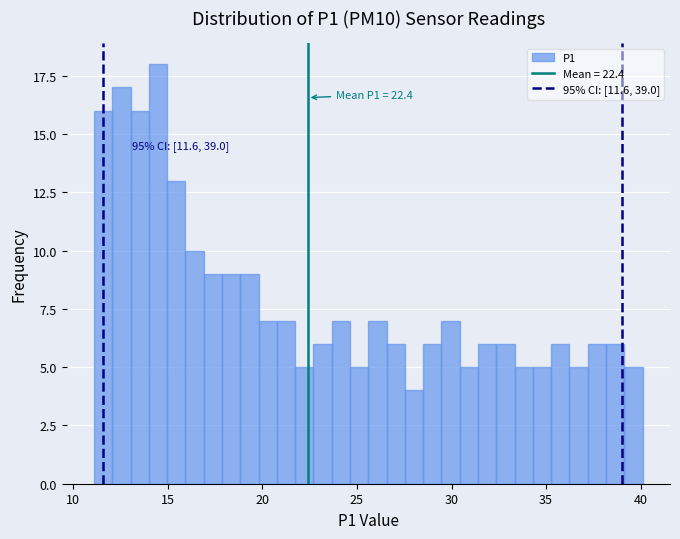

Read against the x-axis, roughly where is the centre of the tallest bar?

14.5